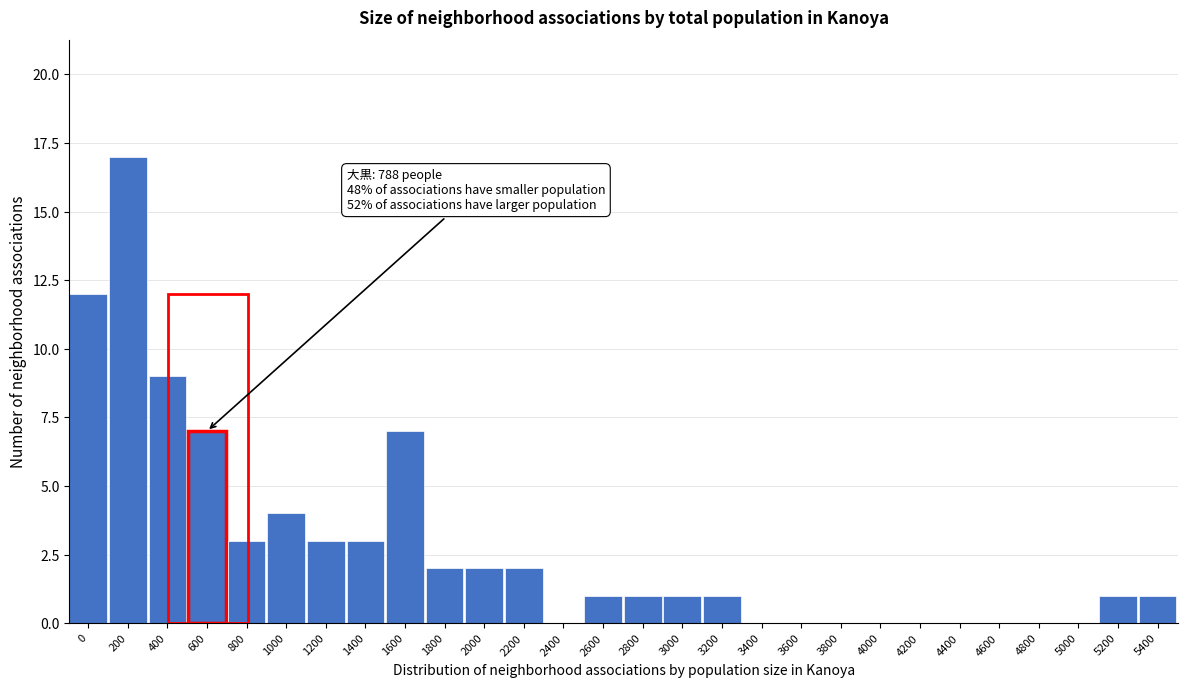

Reading left to right, extract all data points from this chart.

0=12	200=17	400=9	600=7	800=3	1000=4	1200=3	1400=3	1600=7	1800=2	2000=2	2200=2	2400=0	2600=1	2800=1	3000=1	3200=1	3400=0	3600=0	3800=0	4000=0	4200=0	4400=0	4600=0	4800=0	5000=0	5200=1	5400=1